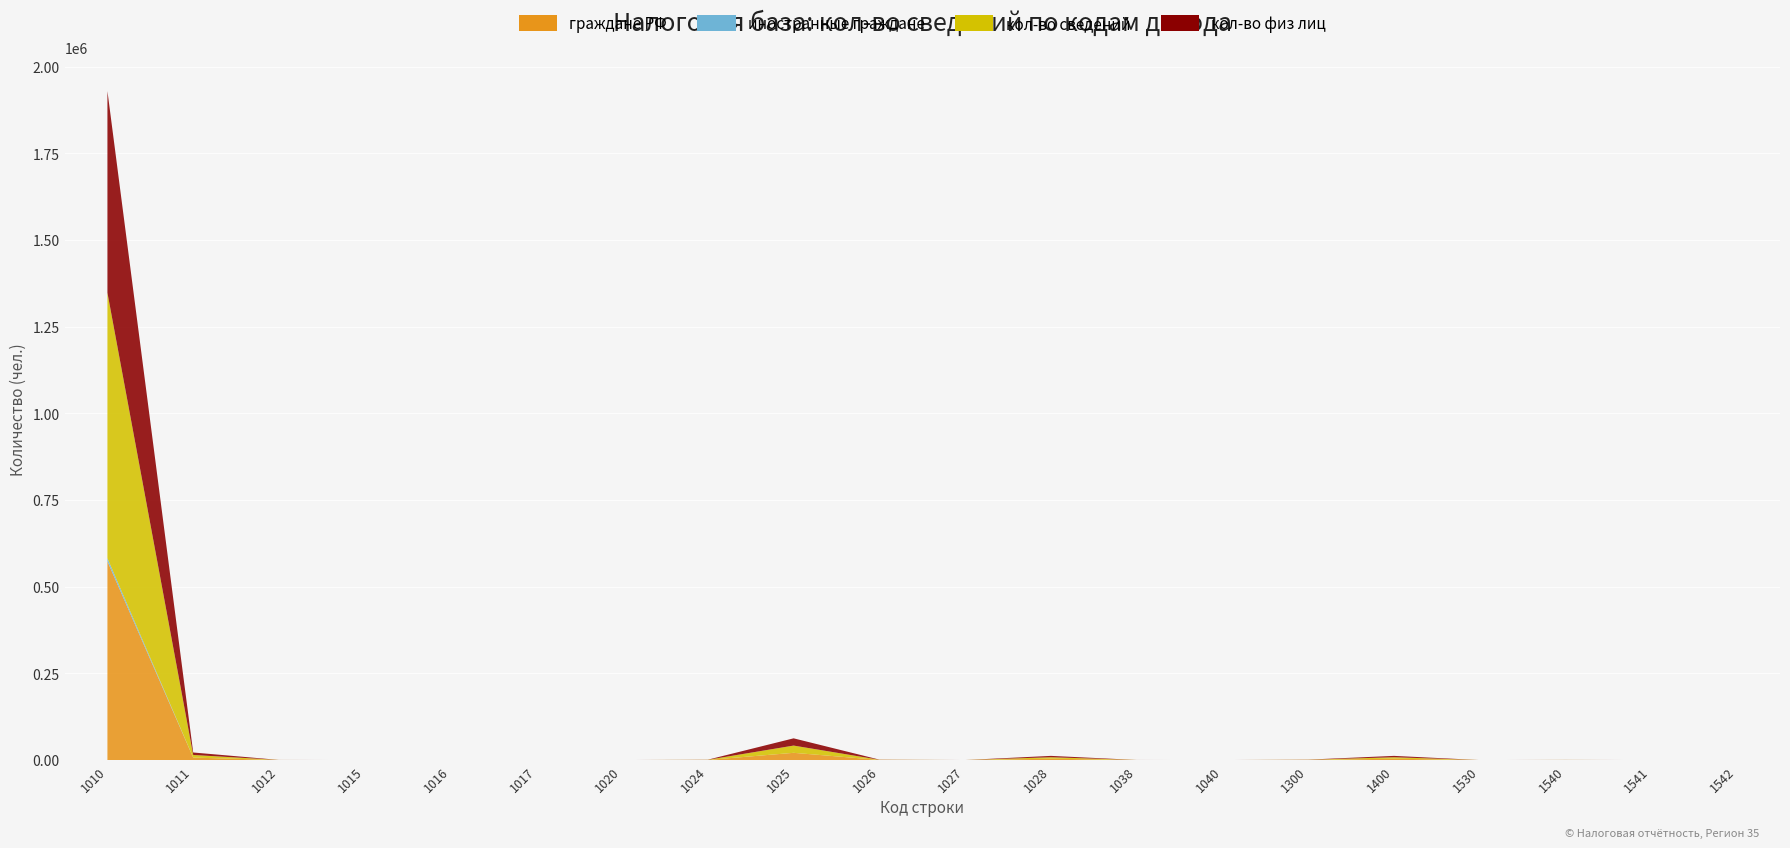

Reading left to right, transcribe all the data shown in this chart.

граждане РФ: 573157	7121	120	9	11	2	5	352	20887	421	37	3928	93	0	421	3928	4	168	0	0
иностранные граждане: 8824	8	0	0	0	0	0	0	0	0	0	3	0	0	0	3	0	0	0	0
кол-во сведений: 765628	7555	136	9	11	2	6	352	20892	423	40	4198	103	0	423	4198	4	207	0	0
кол-во физ лиц: 581731	7129	120	9	11	2	5	352	20887	421	37	3931	93	0	421	3931	4	168	0	0